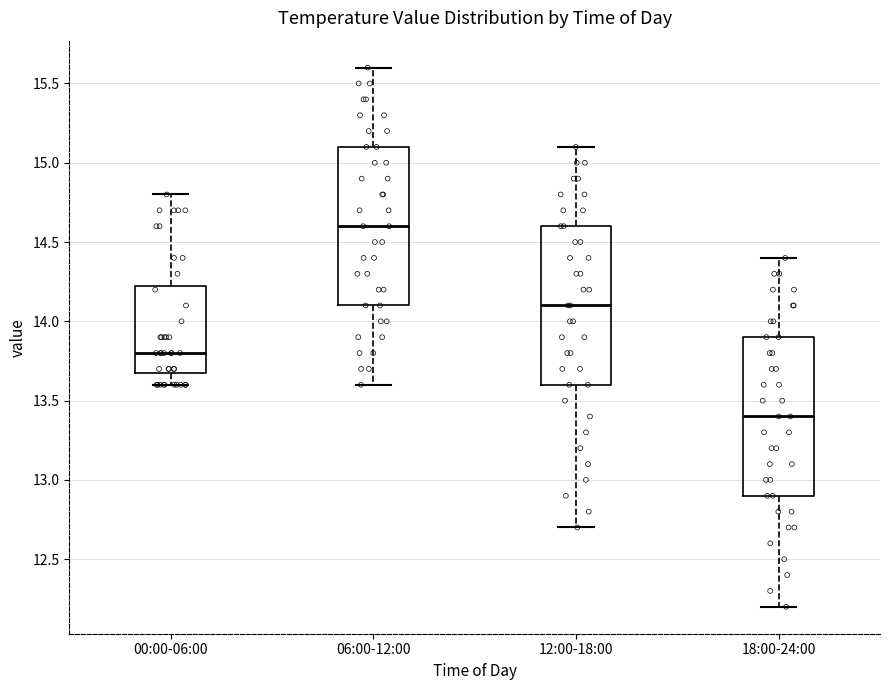

Reading left to right, read every box against the y-axis: the position of its median line, the range the box covers, and the ends of its whiskers. The values are not printed on the chart, so give them approximately, as read against the axis.

00:00-06:00: median 13.80, box 13.70 to 14.25, whiskers 13.60 to 14.80
06:00-12:00: median 14.60, box 14.10 to 15.10, whiskers 13.60 to 15.60
12:00-18:00: median 14.10, box 13.60 to 14.60, whiskers 12.70 to 15.10
18:00-24:00: median 13.40, box 12.90 to 13.90, whiskers 12.20 to 14.40